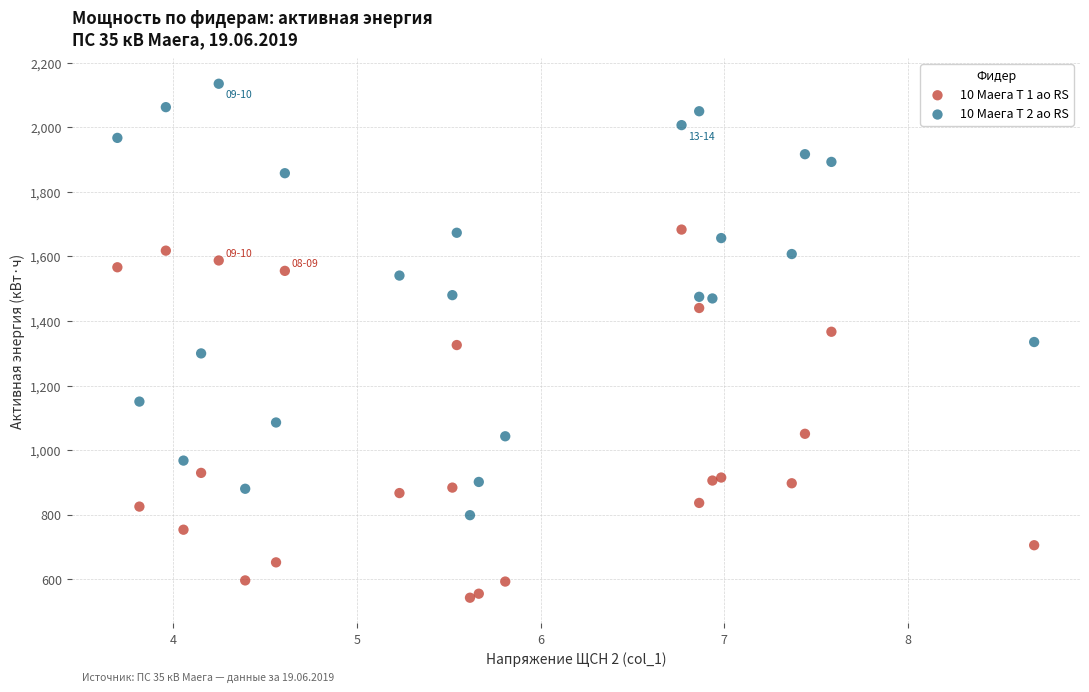

Which series contains the lowest Y value?

10 Маега Т 1 ао RS